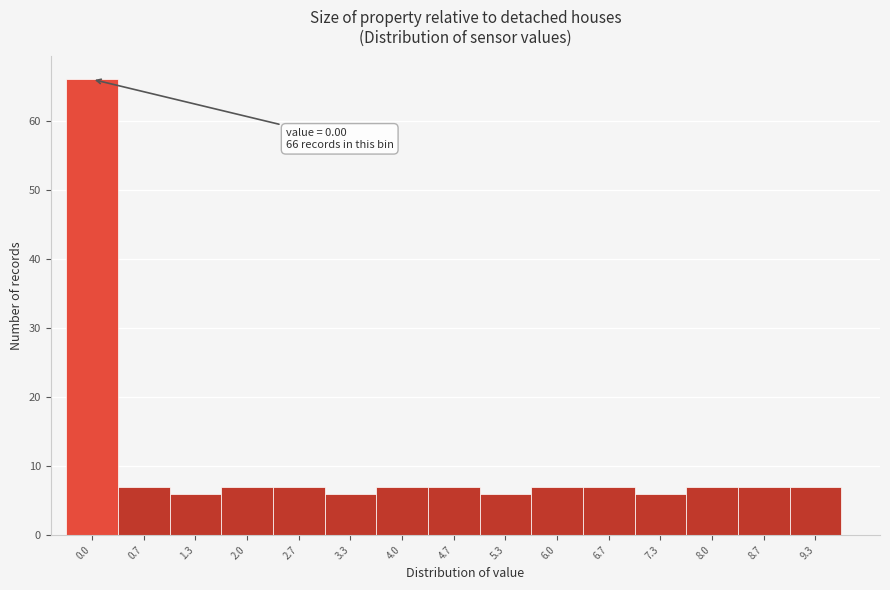

Reading left to right, extract all data points from this chart.

66	7	6	7	7	6	7	7	6	7	7	6	7	7	7